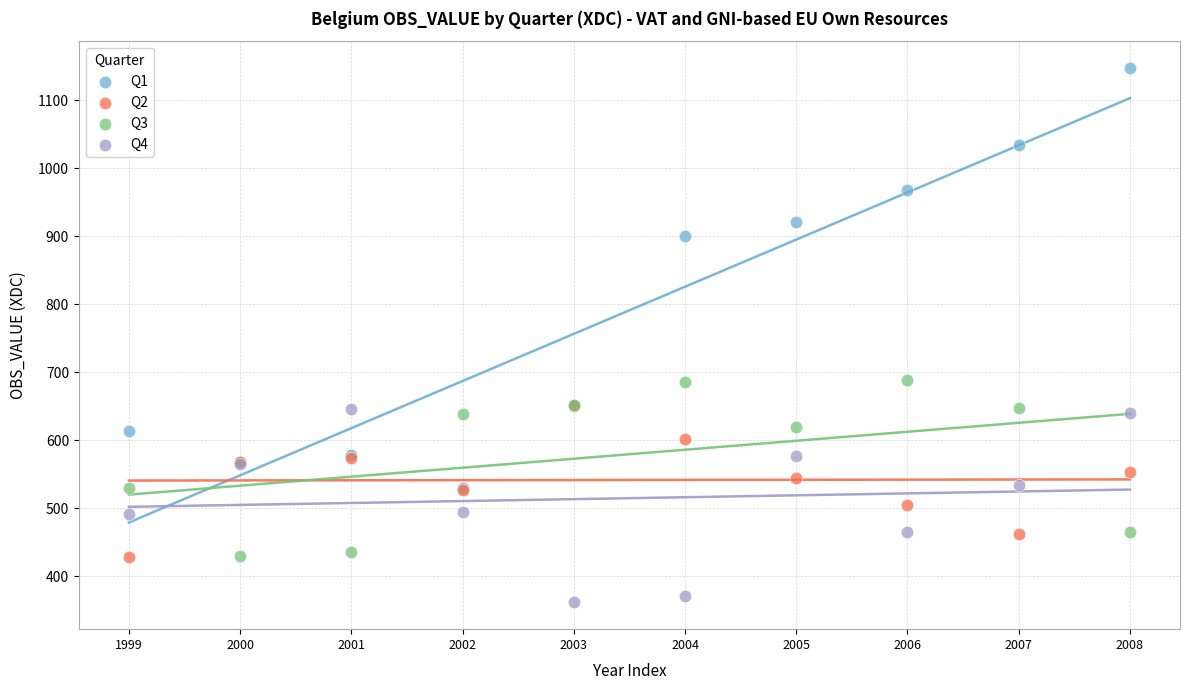

In the Q1 series, what Y value is closest to 838?

899.6